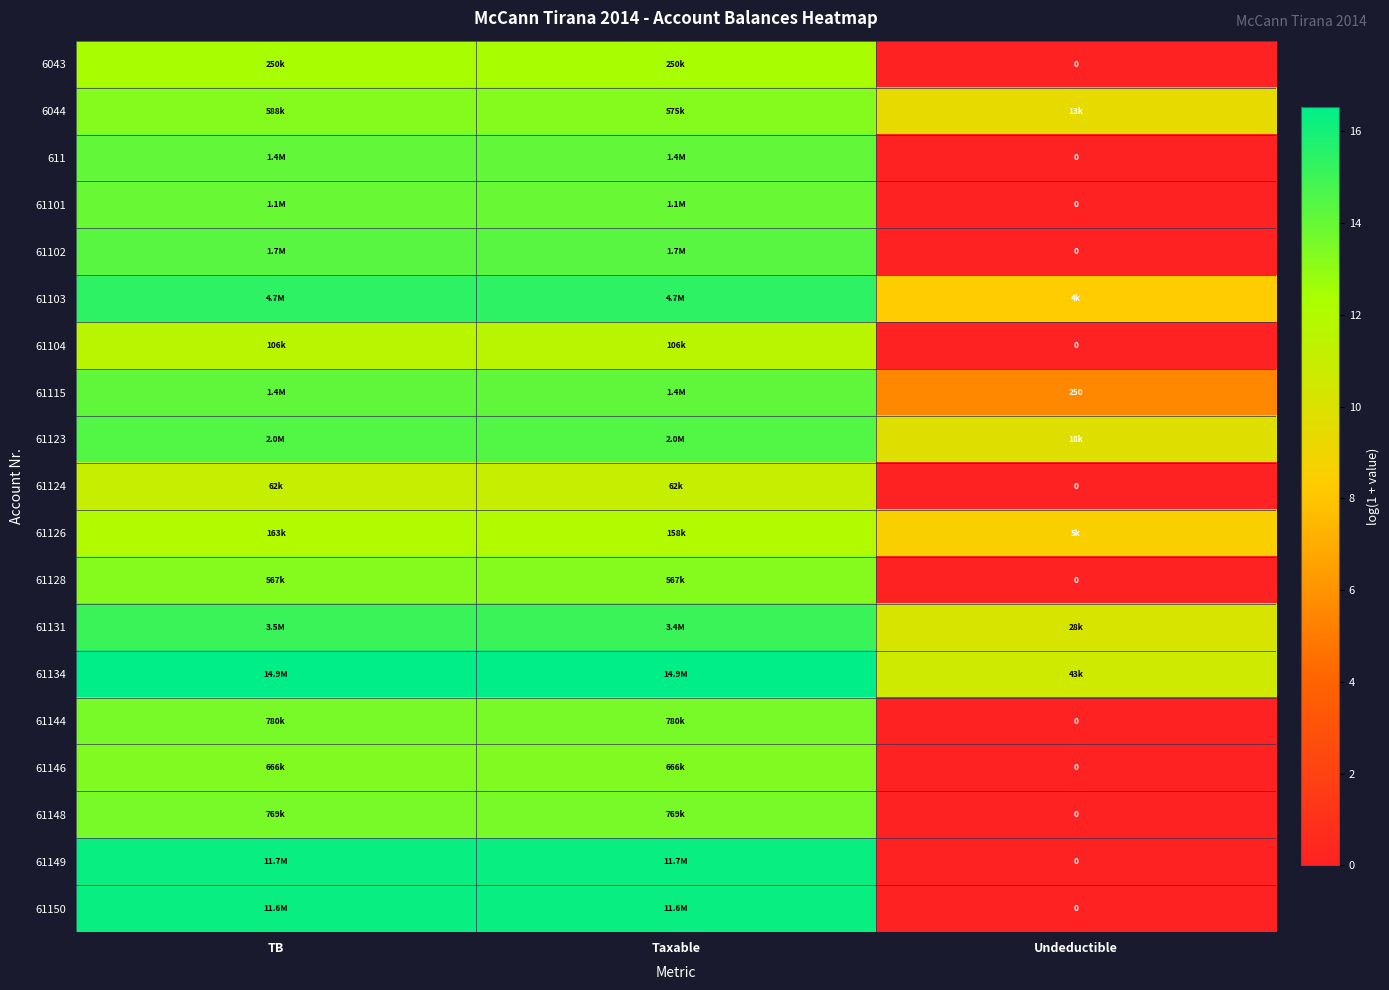

At how many categories does at least one series exceed 6?

3